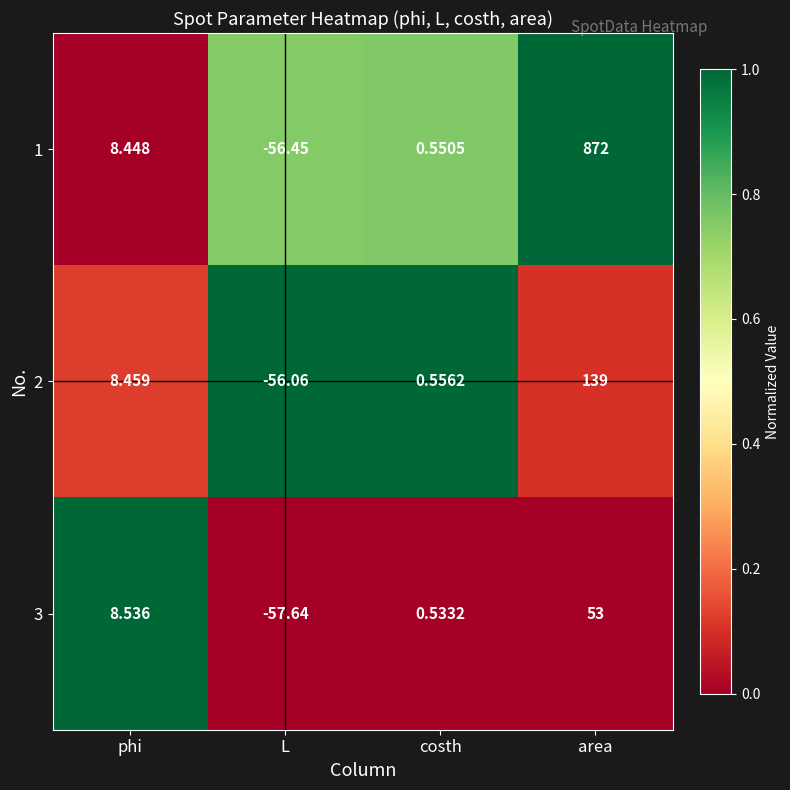

Which label corresponds to the smallest value in the chart?

L